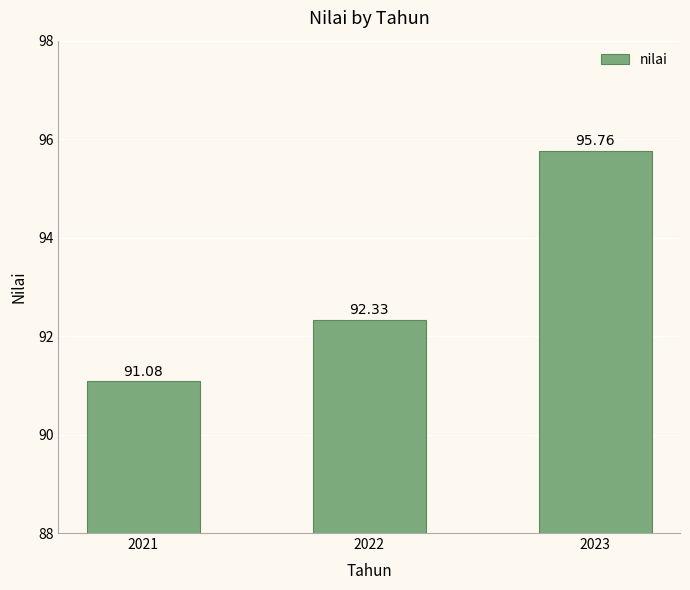

How many series are shown in this chart?

1